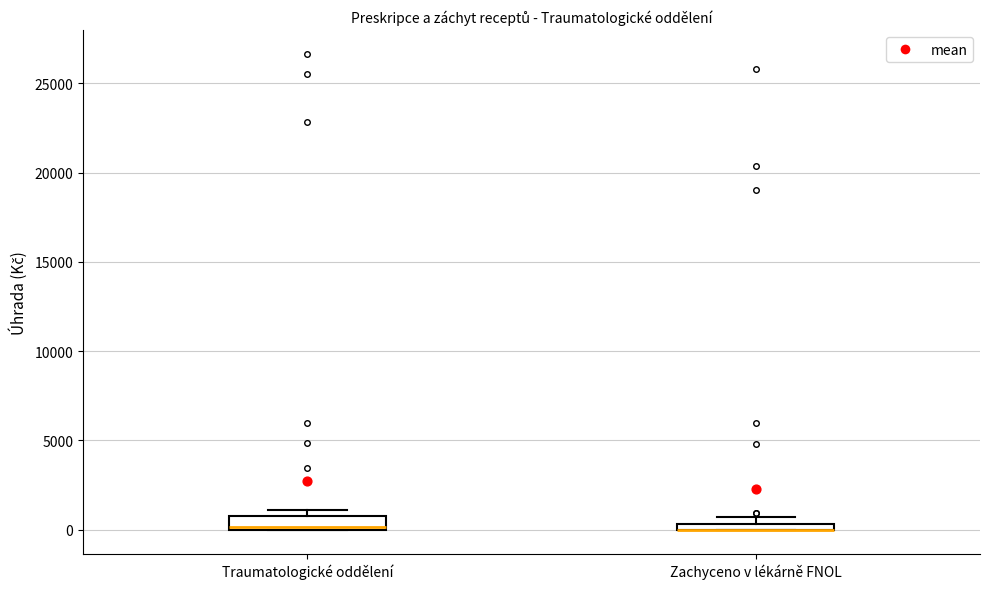

Where is the upper edge of the box for Zachyceno v lékárně FNOL on the y-axis? The values are not printed on the chart, so give them approximately, as read against the axis.

500